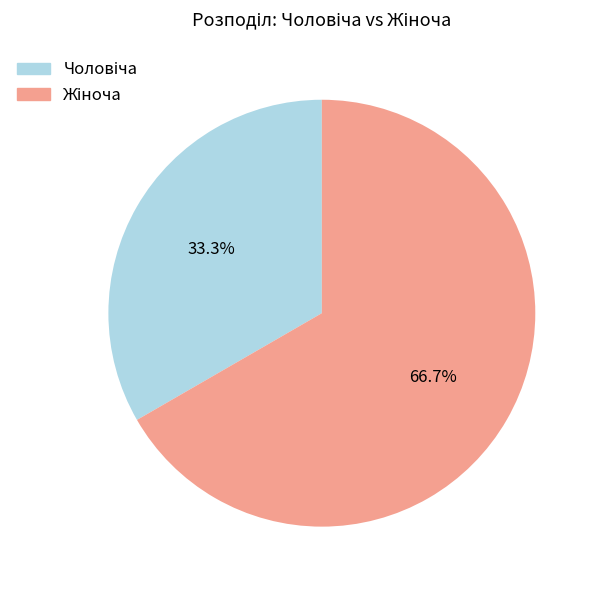

Does any single category account for the majority?

Yes